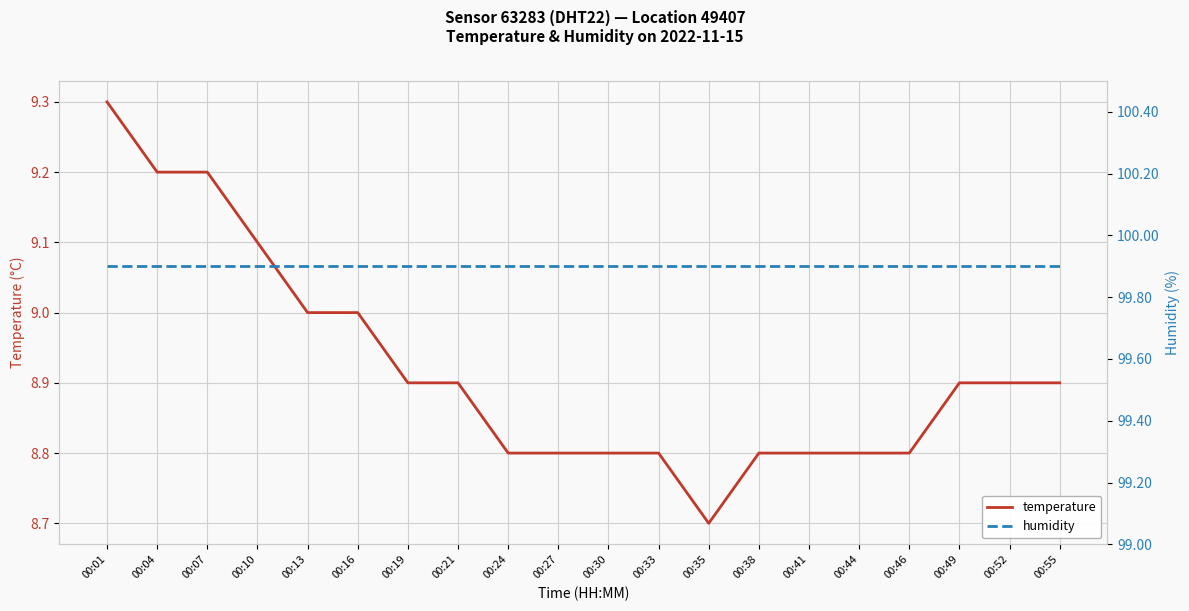

What are all the series names shown in the legend?

temperature, humidity